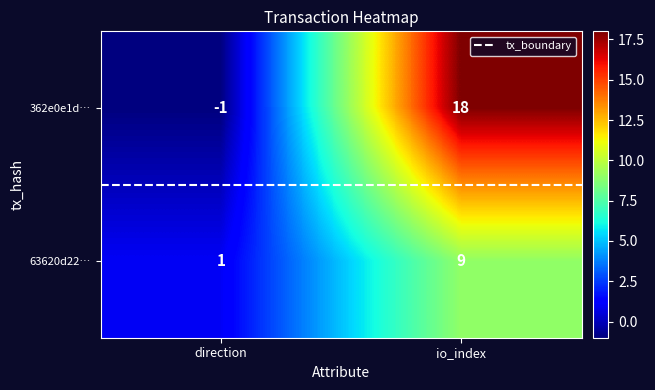

What is the difference between the 63620d22… values at io_index and direction?

8